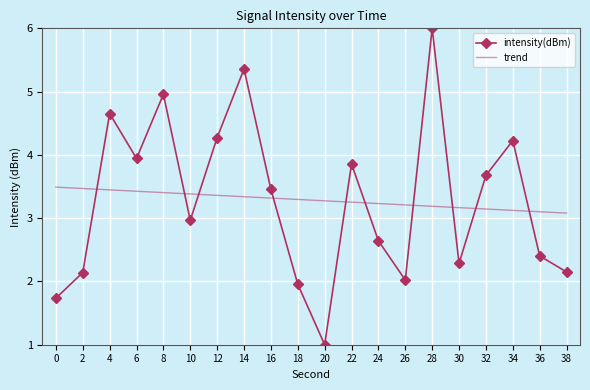

Read the trend value at 18.

3.3